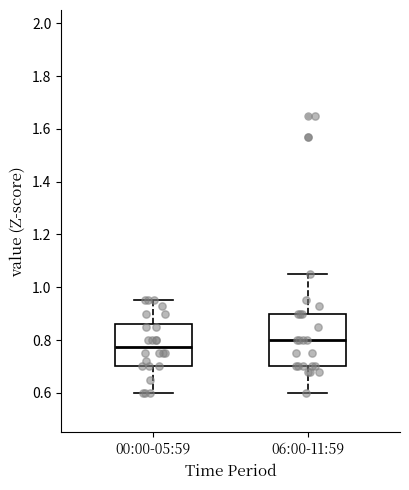

Where does the lower whisker of the box for 06:00-11:59 end on the y-axis? The values are not printed on the chart, so give them approximately, as read against the axis.

0.60